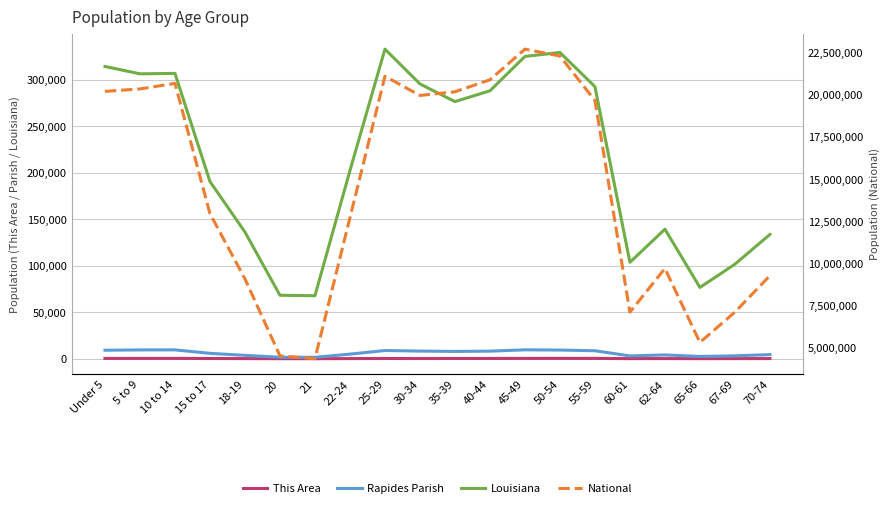

How many lines are shown in the chart?

4